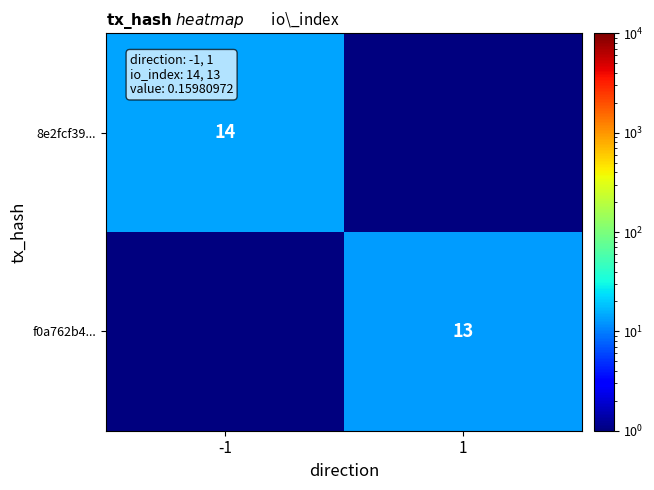

The f0a762b4... series shows 18.0 at 1. True or false?

False